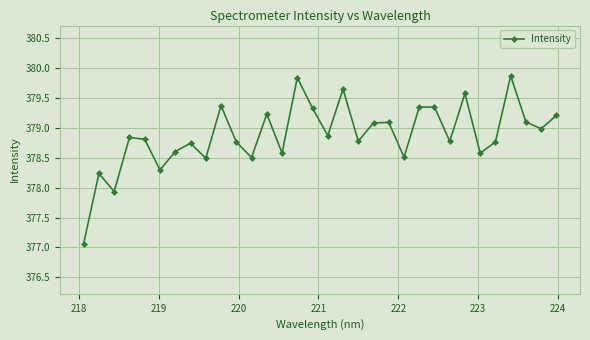

Count the number of values greater than 378.

30